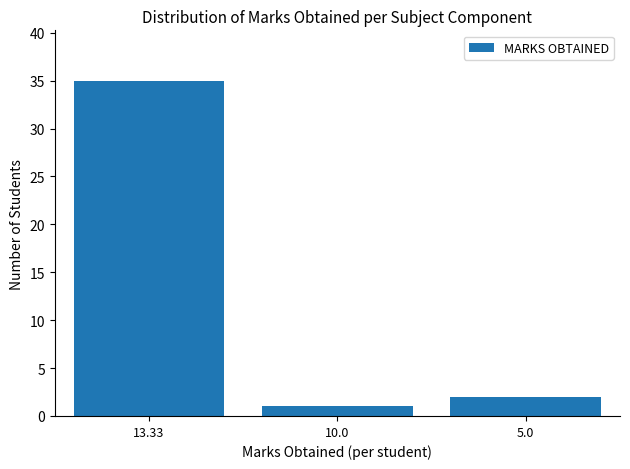

What is the difference between the maximum and minimum values?

34